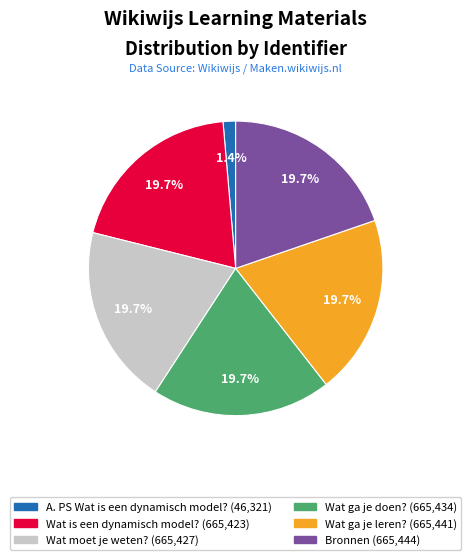

True or false: Bronnen accounts for 20% of the total.

True